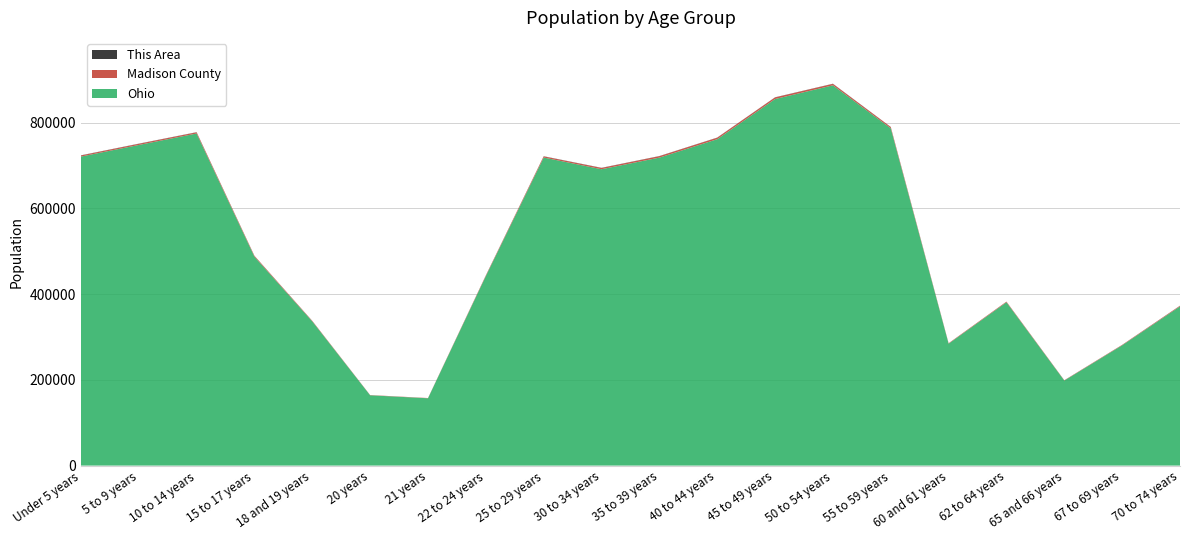

Reading left to right, list all the values displayed in this chart.

This Area: Under 5 years=386	5 to 9 years=399	10 to 14 years=349	15 to 17 years=213	18 and 19 years=117	20 years=56	21 years=54	22 to 24 years=188	25 to 29 years=359	30 to 34 years=385	35 to 39 years=346	40 to 44 years=347	45 to 49 years=342	50 to 54 years=357	55 to 59 years=329	60 and 61 years=90	62 to 64 years=137	65 and 66 years=88	67 to 69 years=137	70 to 74 years=225
Madison County: Under 5 years=2538	5 to 9 years=2670	10 to 14 years=2706	15 to 17 years=1893	18 and 19 years=1139	20 years=499	21 years=498	22 to 24 years=1513	25 to 29 years=2662	30 to 34 years=2937	35 to 39 years=3294	40 to 44 years=3473	45 to 49 years=3686	50 to 54 years=3391	55 to 59 years=2821	60 and 61 years=967	62 to 64 years=1359	65 and 66 years=716	67 to 69 years=995	70 to 74 years=1392
Ohio: Under 5 years=720856	5 to 9 years=747889	10 to 14 years=774699	15 to 17 years=487307	18 and 19 years=336375	20 years=163986	21 years=157045	22 to 24 years=442085	25 to 29 years=718630	30 to 34 years=691329	35 to 39 years=718462	40 to 44 years=761369	45 to 49 years=855134	50 to 54 years=887057	55 to 59 years=786857	60 and 61 years=284403	62 to 64 years=381006	65 and 66 years=198333	67 to 69 years=280531	70 to 74 years=371370